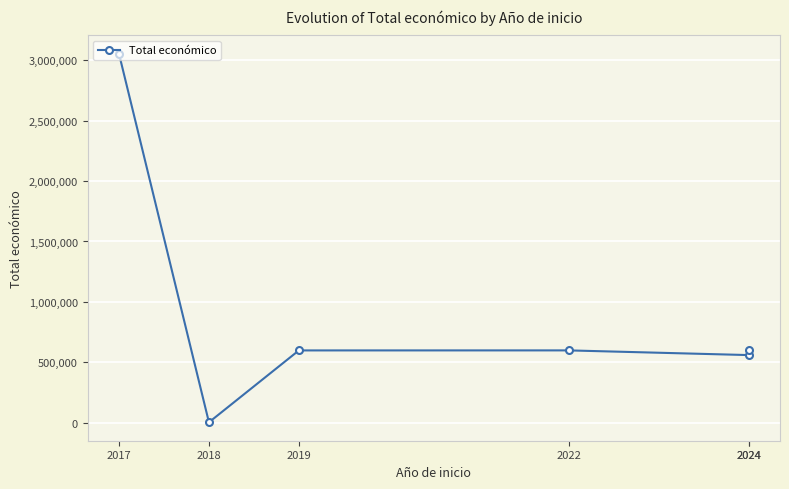

Reading left to right, list all the values displayed in this chart.

2017=3051573	2018=4640	2019=599022	2022=599262	2024=560529	2024=599962